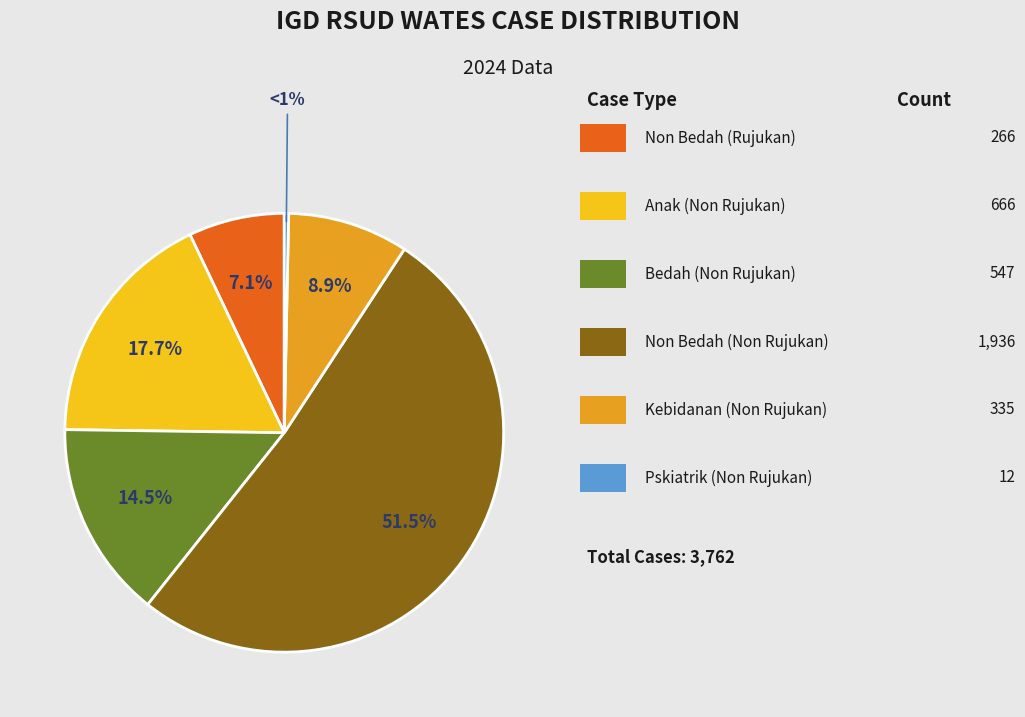

True or false: Kasus Kebidanan (Non Rujukan) accounts for 9% of the total.

True